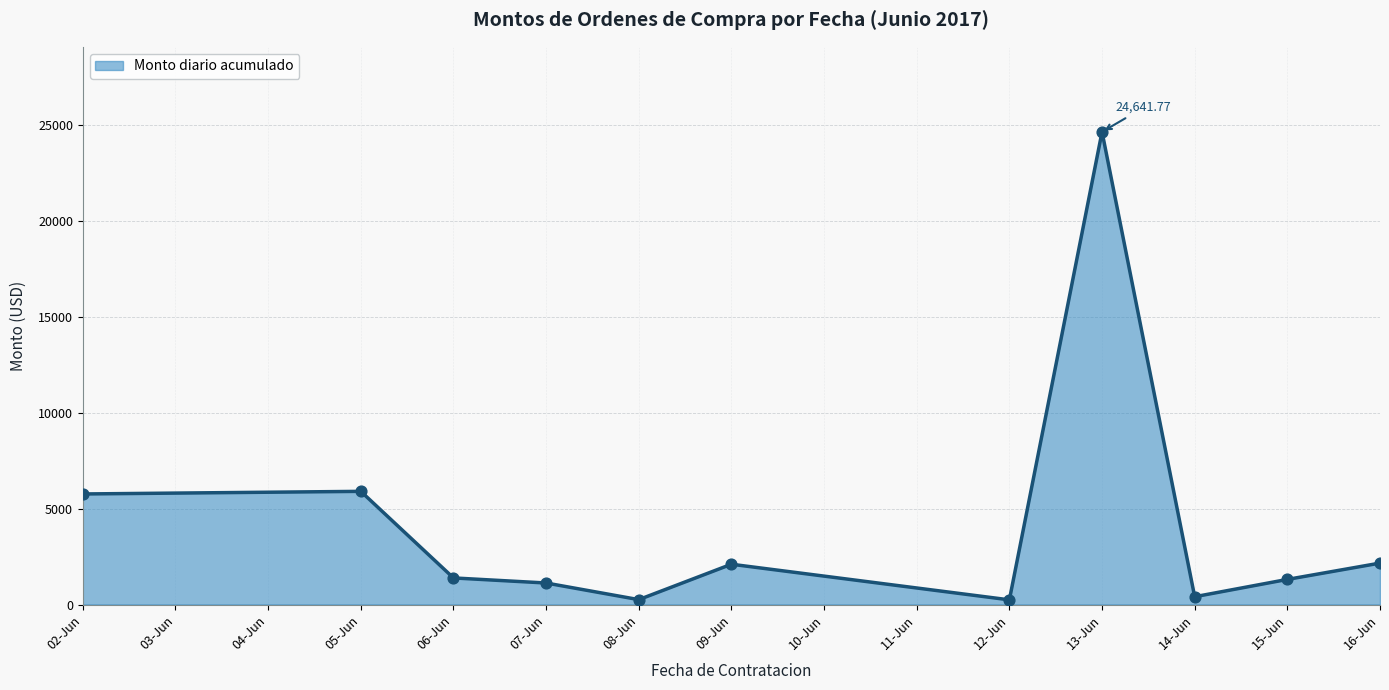

What is the change in value from 09-Jun to 13-Jun?

+22541.8